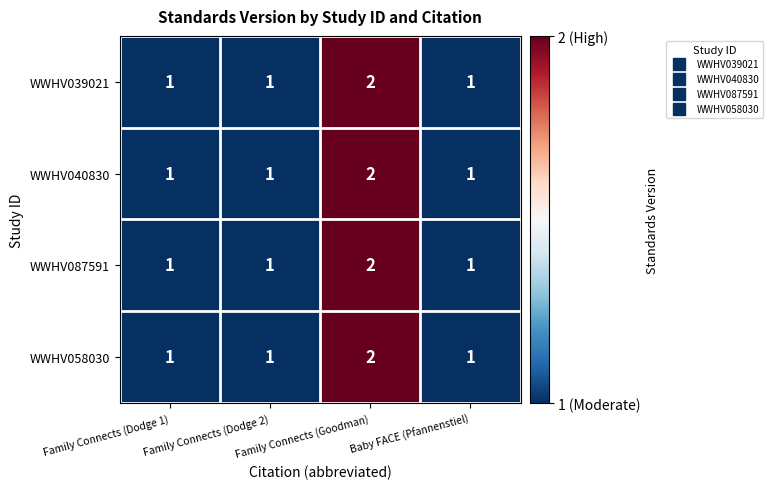

What is the sum of all WWHV039021 values?

5